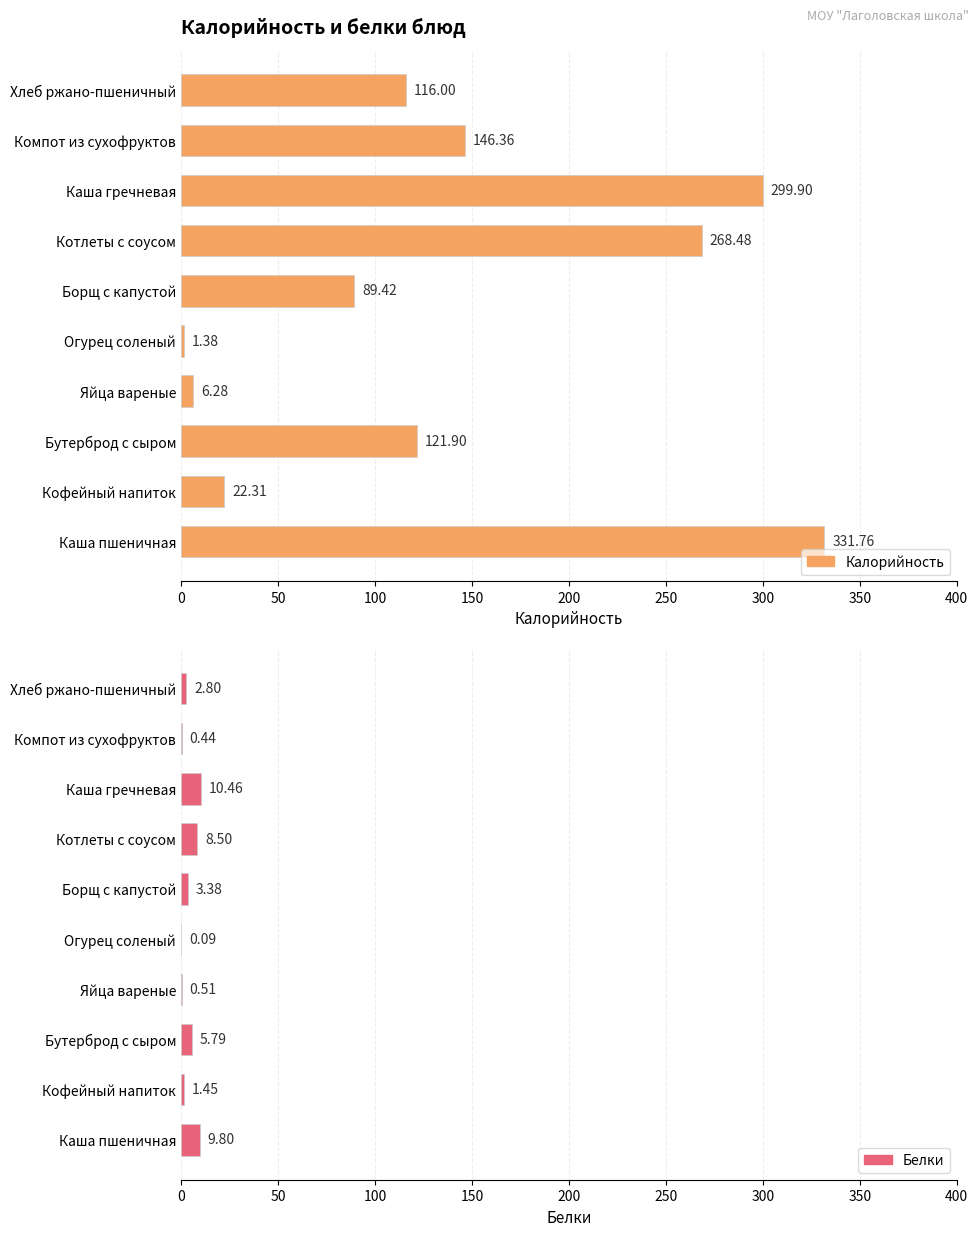

Is the value of Белки at 0 greater than the value of Калорийность at 200?

Yes